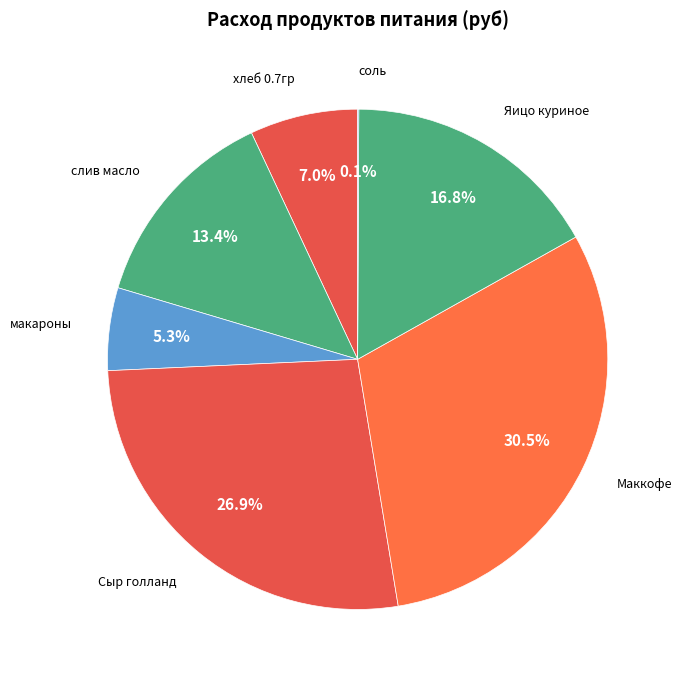

Between хлеб 0.7гр and макароны, which is larger?

хлеб 0.7гр